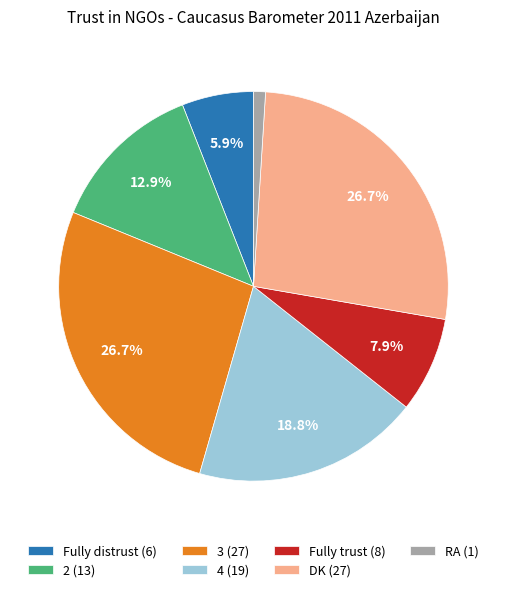

Is the sum of DK and 2 greater than half?

No